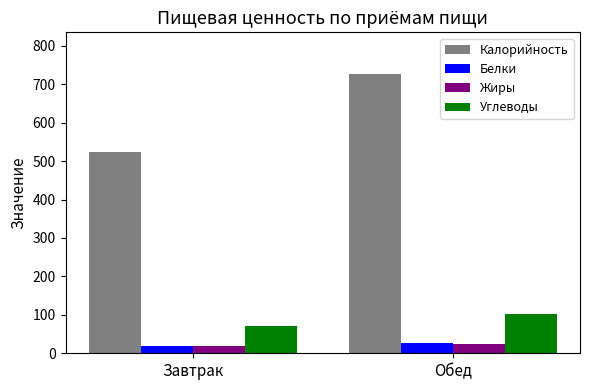

What is the label of the 2nd bar from the right?

Завтрак